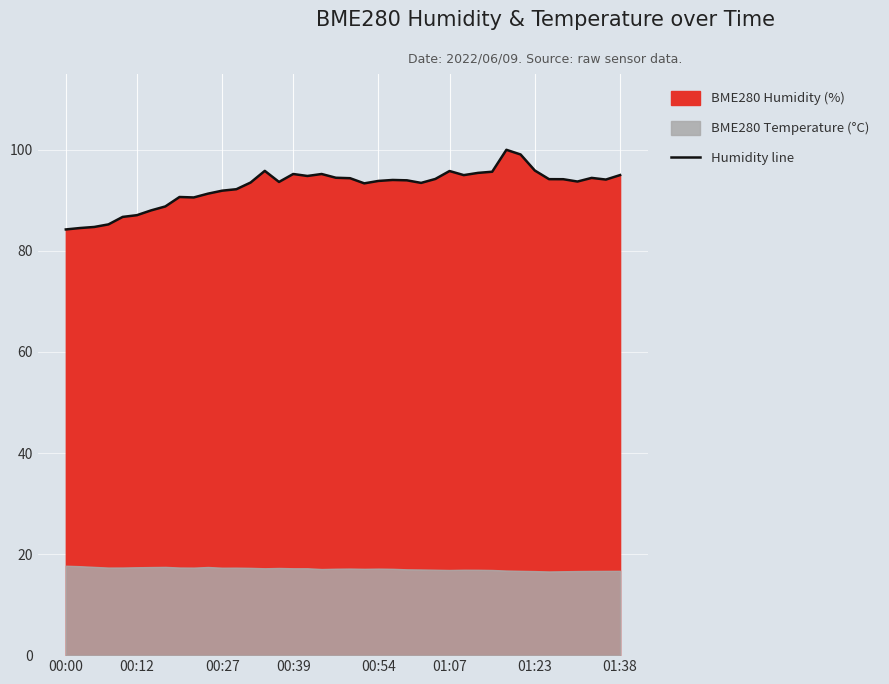

How many data points are less than 94?

20